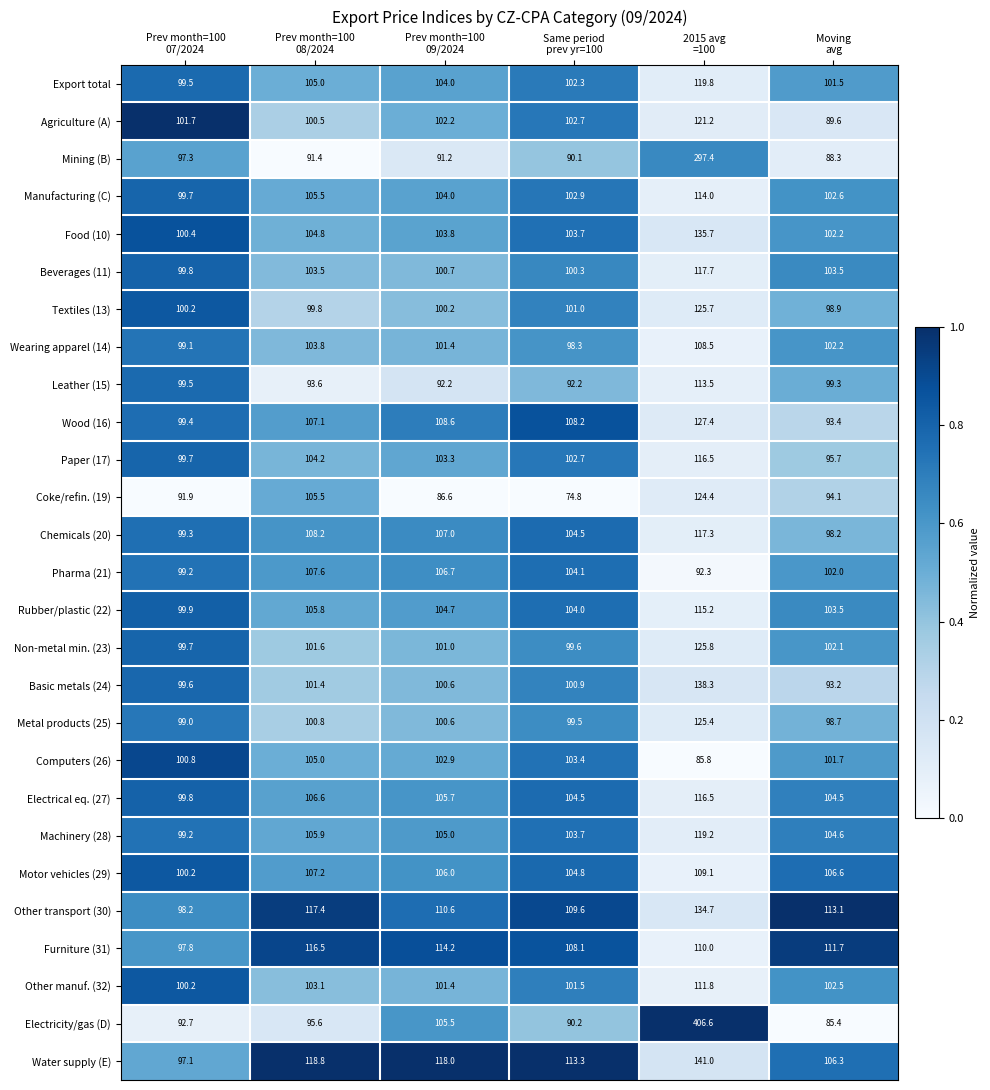

What is the sum of all Paper (17) values?

622.1